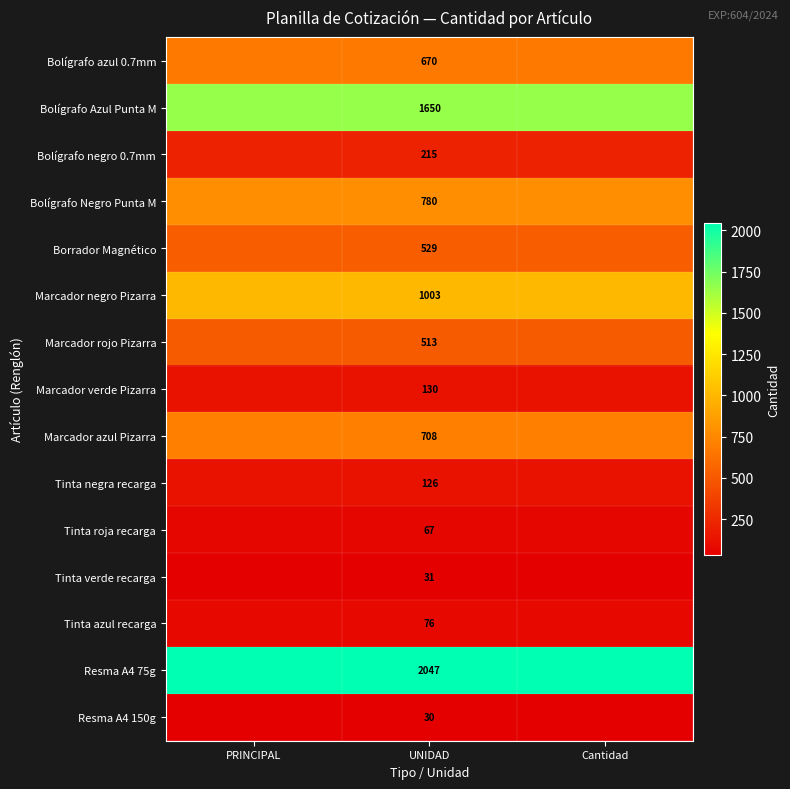

Rank the series at UNIDAD from lowest to highest value.

Resma A4 150g, Tinta verde recarga, Tinta roja recarga, Tinta azul recarga, Tinta negra recarga, Marcador verde Pizarra, Bolígrafo negro 0.7mm, Marcador rojo Pizarra, Borrador Magnético, Bolígrafo azul 0.7mm, Marcador azul Pizarra, Bolígrafo Negro Punta M, Marcador negro Pizarra, Bolígrafo Azul Punta M, Resma A4 75g